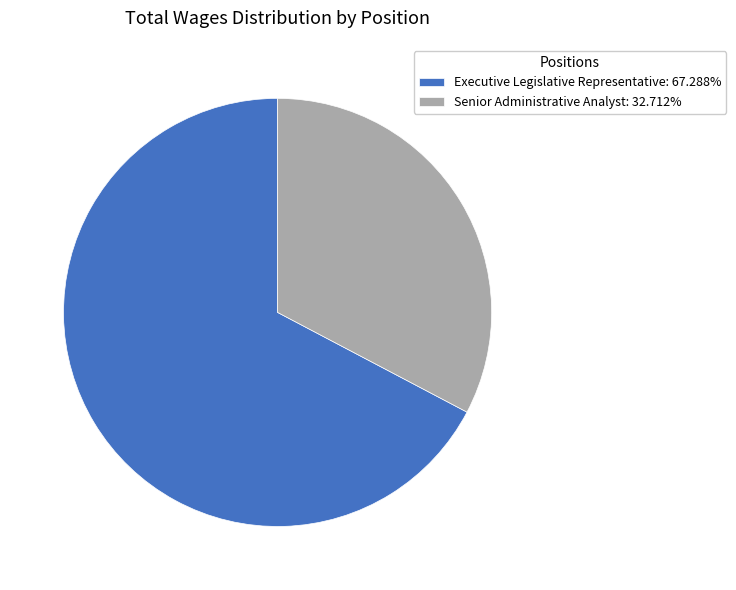

Combined, do Executive Legislative Representative: 67.288% and Senior Administrative Analyst: 32.712% account for over 50%?

Yes